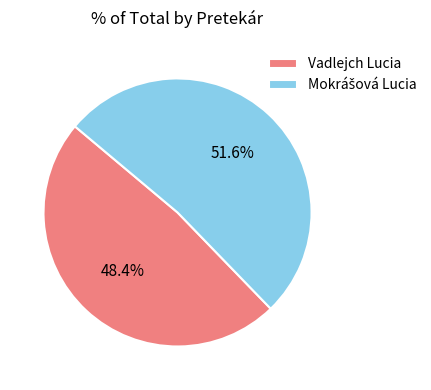

Is Vadlejch Lucia the majority of the pie?

No